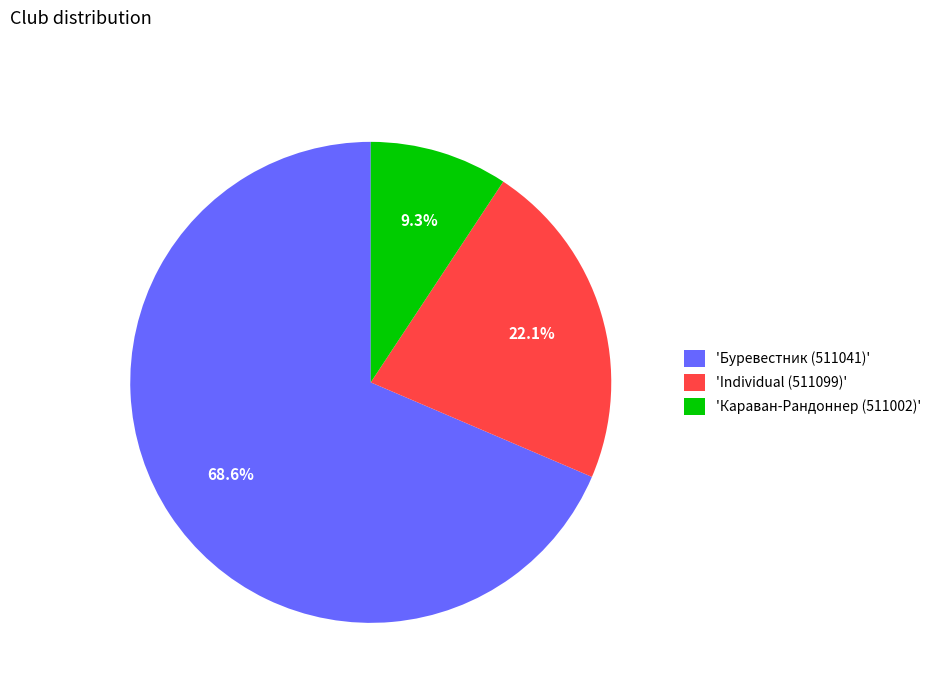

Which has a higher value, 'Караван-Рандоннер (511002)' or 'Individual (511099)'?

'Individual (511099)'